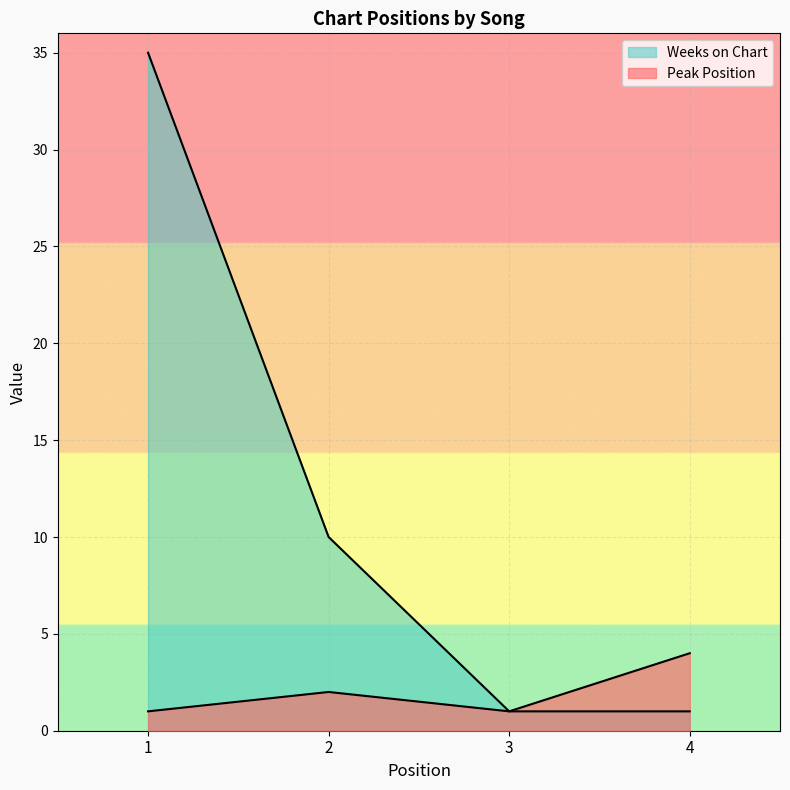

Which category has the lowest value in the Peak Position series?

1